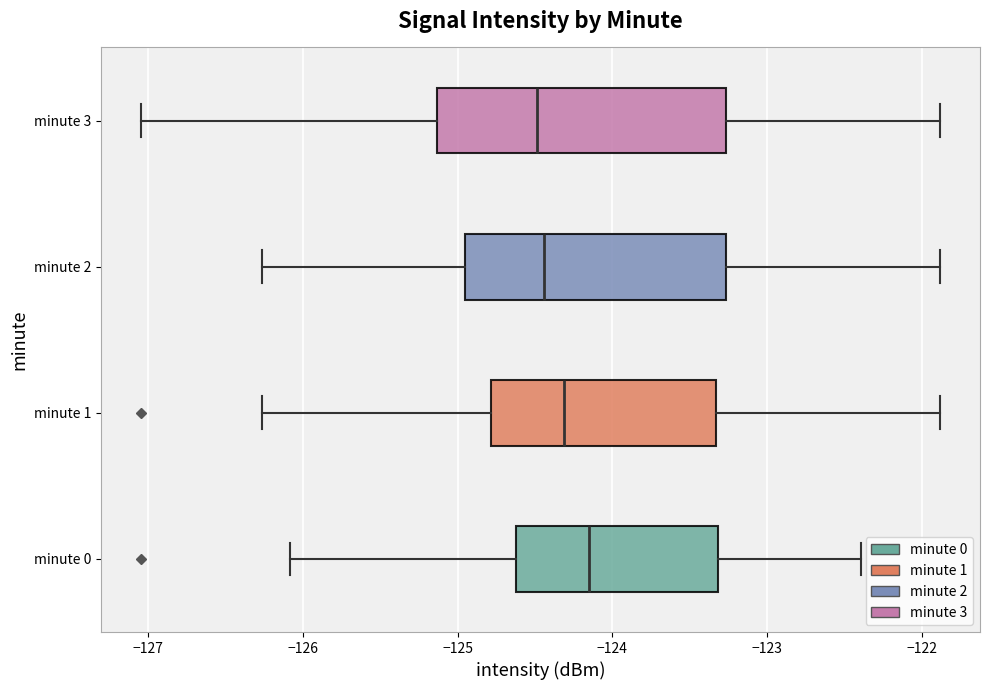

Which box's median line is the furthest to the right?

minute 0